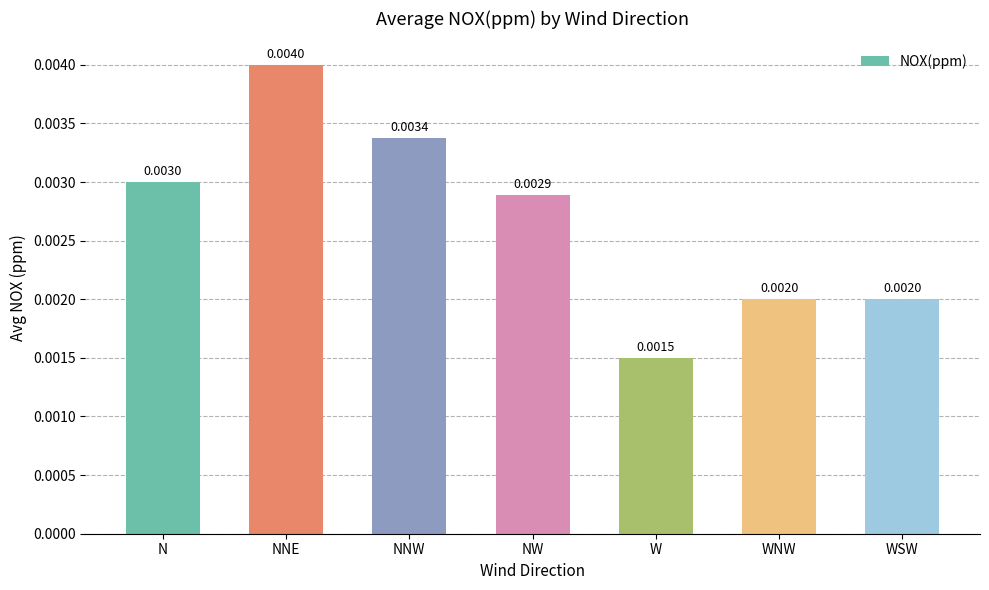

What is the label of the 5th bar from the left?

W